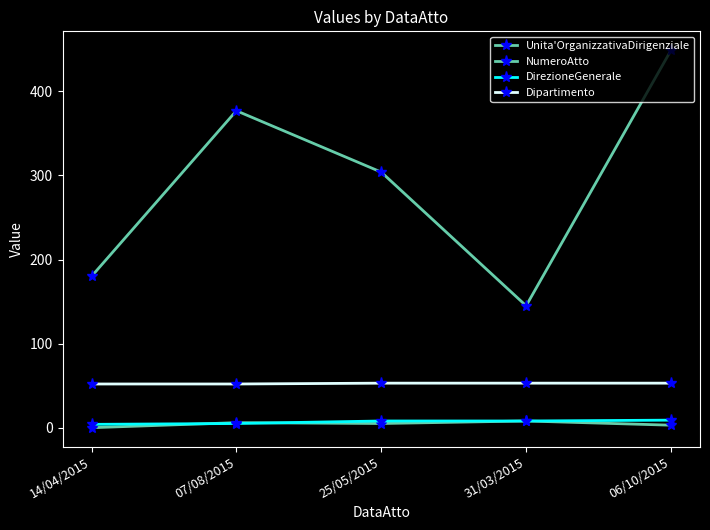

How many data points does each series have?

5